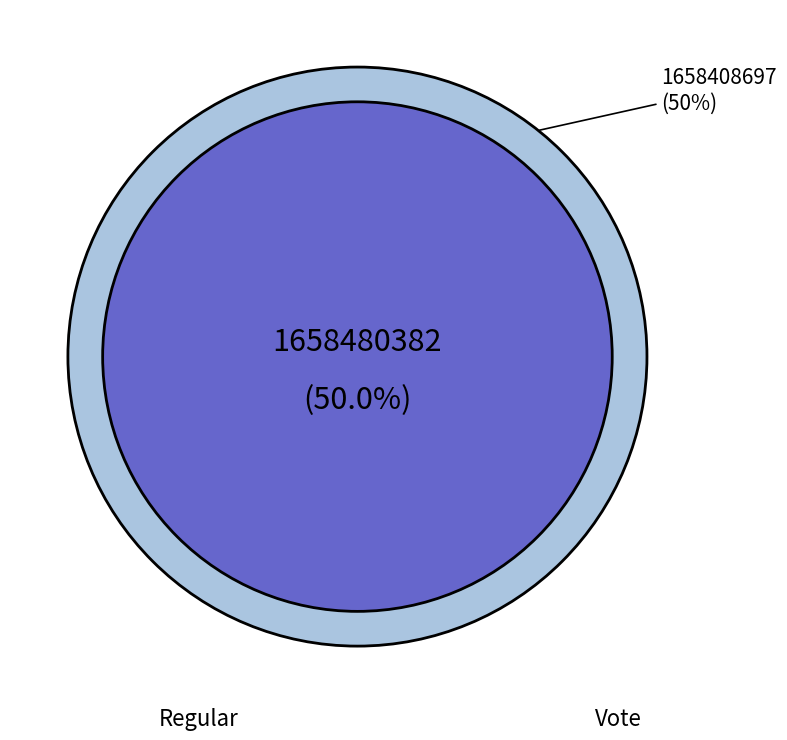

What is the ratio of the value at Vote to the value at Regular?

1.0